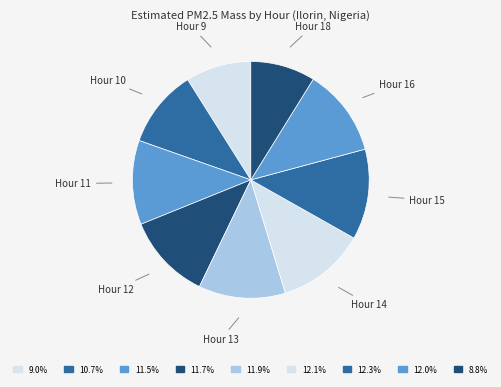

Is the sum of Hour 14 and Hour 15 greater than half?

No